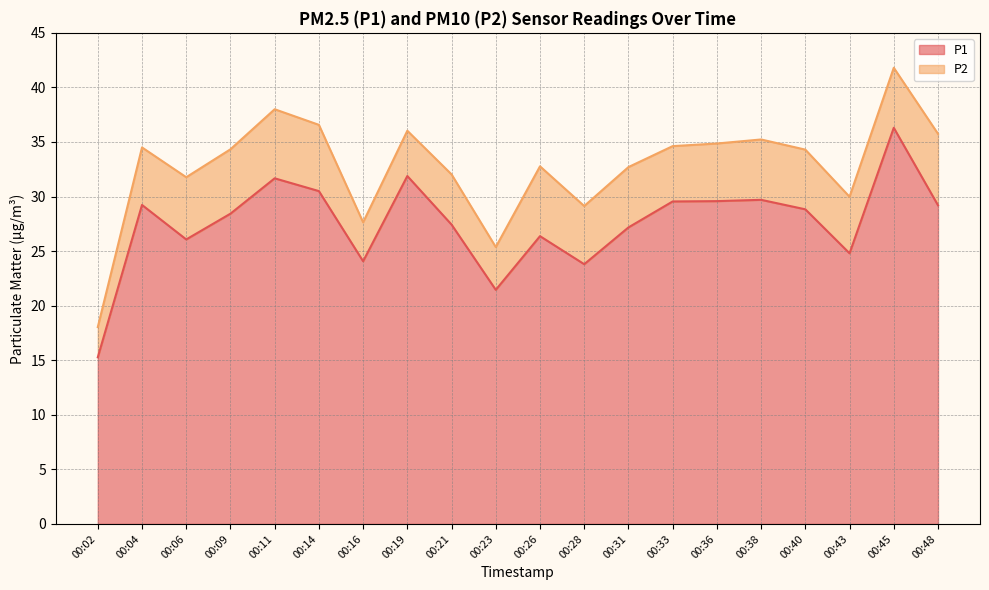

Rank the categories by value from lowest to highest.

00:02, 00:23, 00:28, 00:16, 00:43, 00:06, 00:26, 00:31, 00:21, 00:09, 00:40, 00:48, 00:04, 00:33, 00:36, 00:38, 00:14, 00:11, 00:19, 00:45